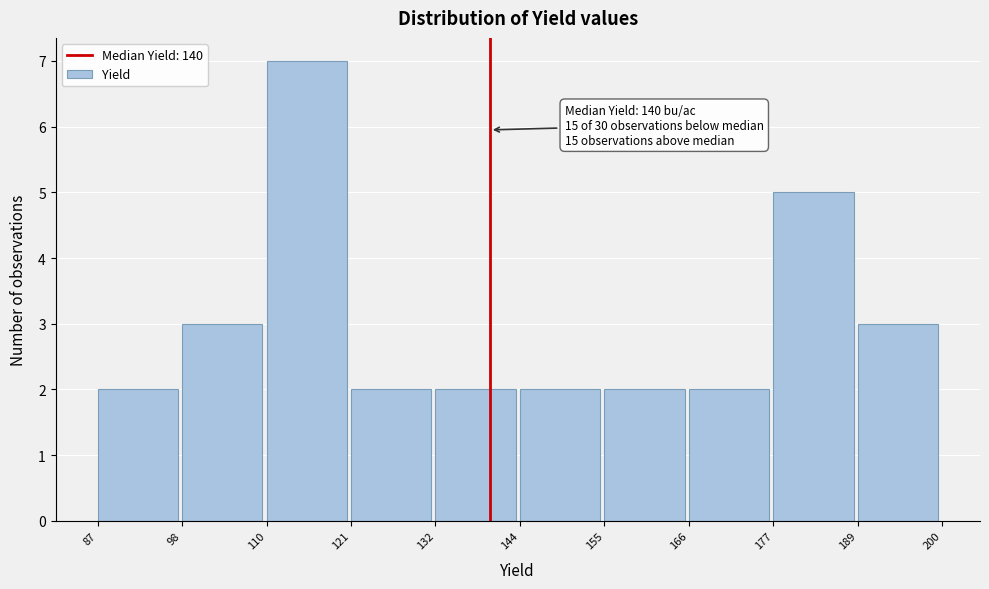

Over which range of the x-axis is the bar tallest?

110 to 121